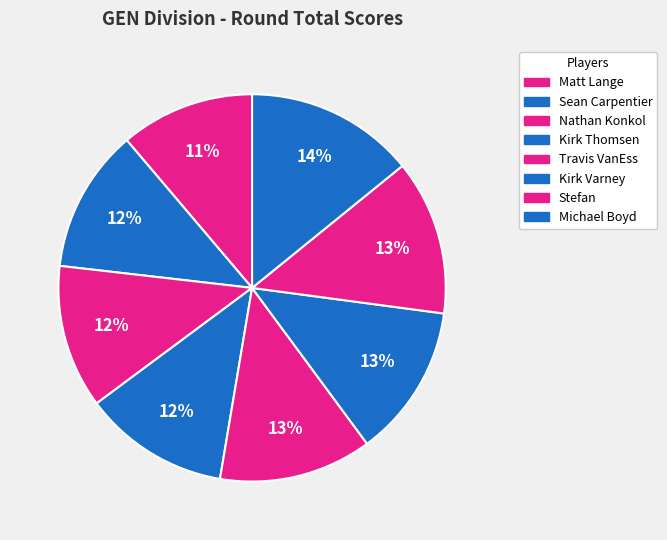

Which slice is the largest?

Michael Boyd